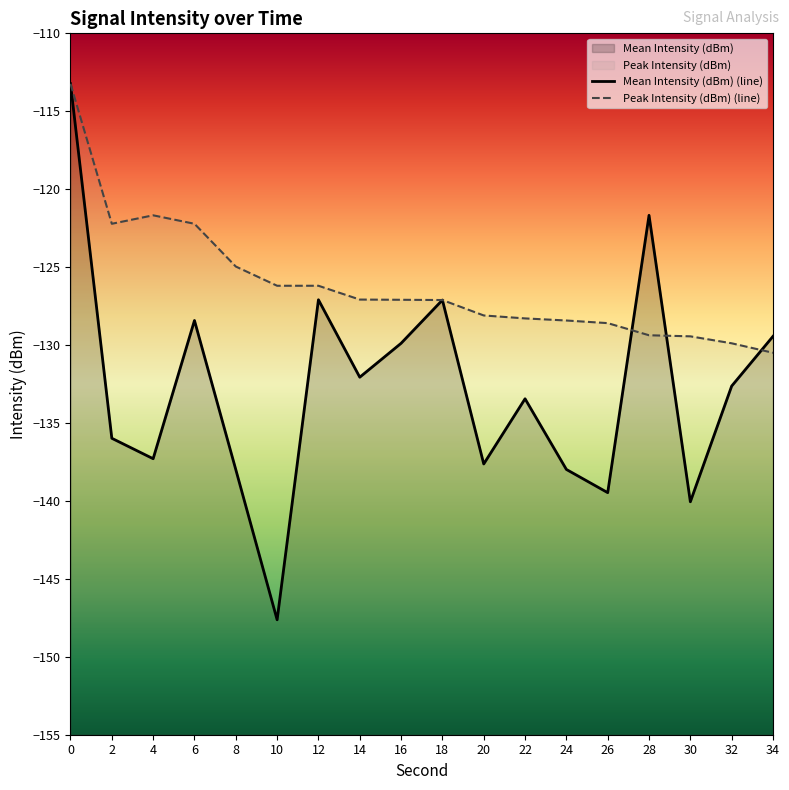

True or false: Peak Intensity (dBm) (line) has more than 1 interior local peaks.

False